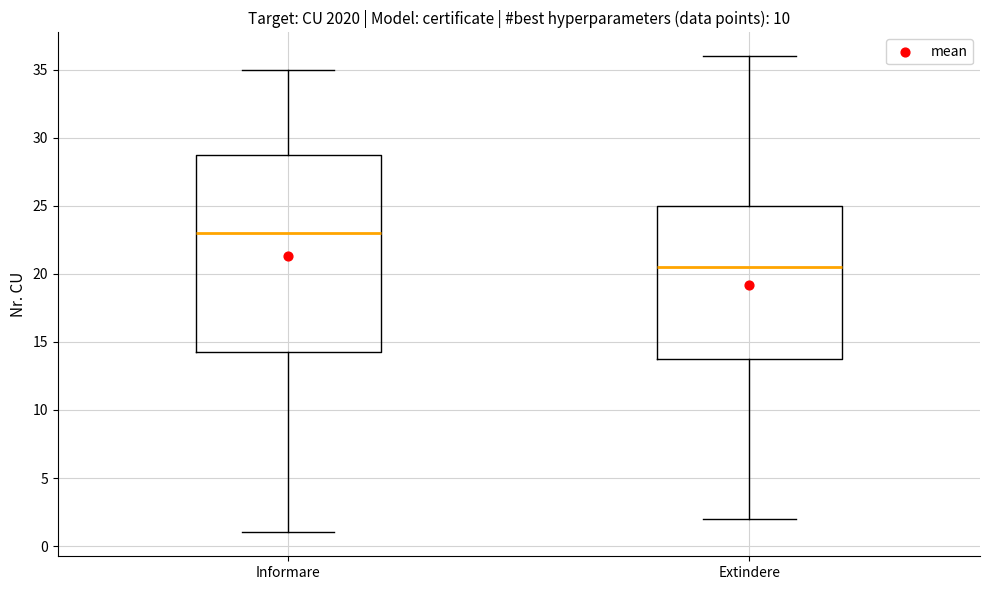

Where does the lower whisker of the box for Extindere end on the y-axis? The values are not printed on the chart, so give them approximately, as read against the axis.

2.0